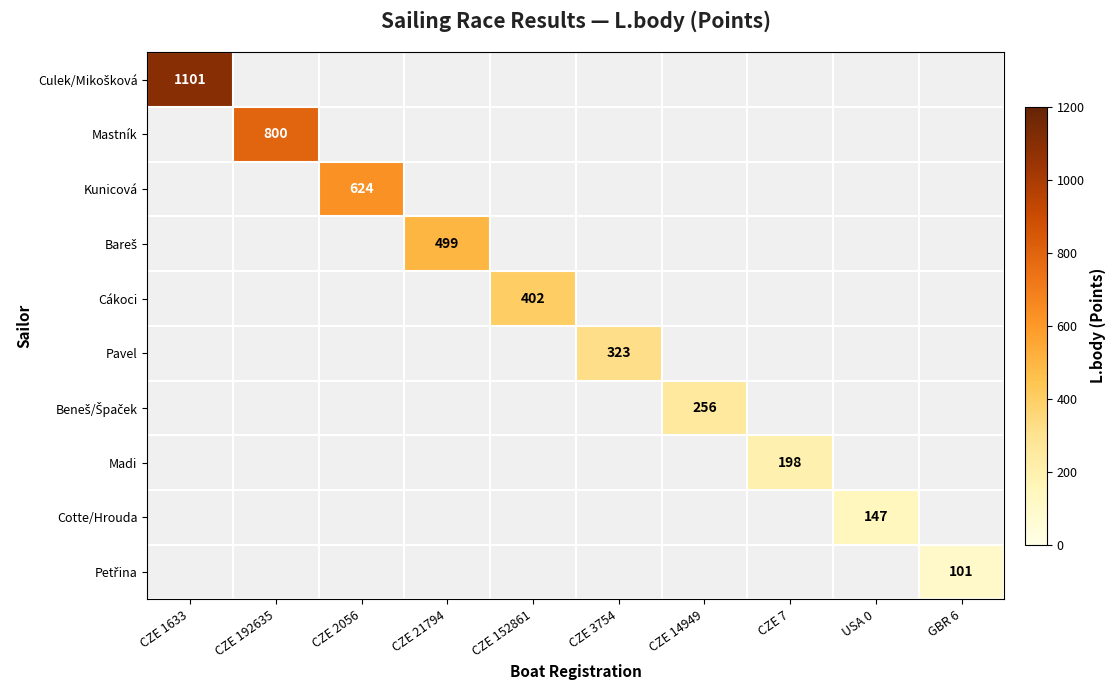

List the series in order of their overall mean, lowest first.

Culek/Mikošková, Mastník, Kunicová, Bareš, Cákoci, Pavel, Beneš/Špaček, Madi, Cotte/Hrouda, Petřina